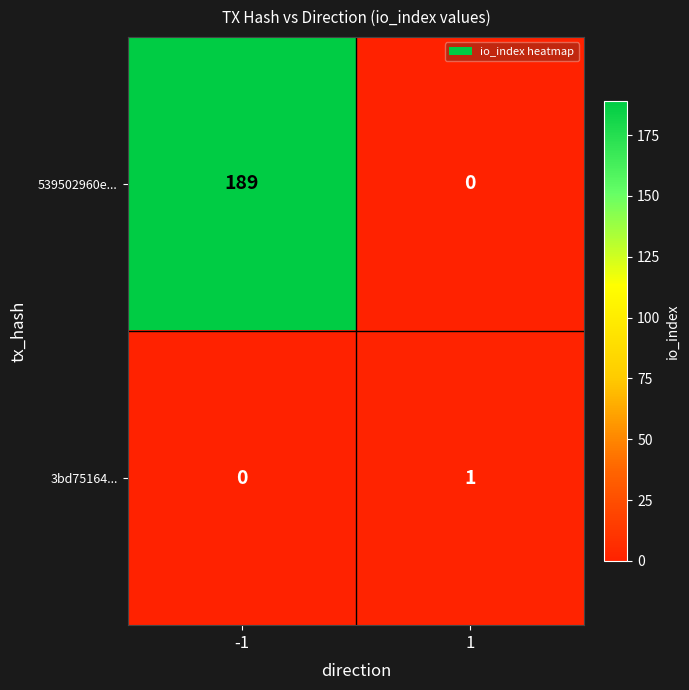

What is the spread (max minus min) of values at 1?

1